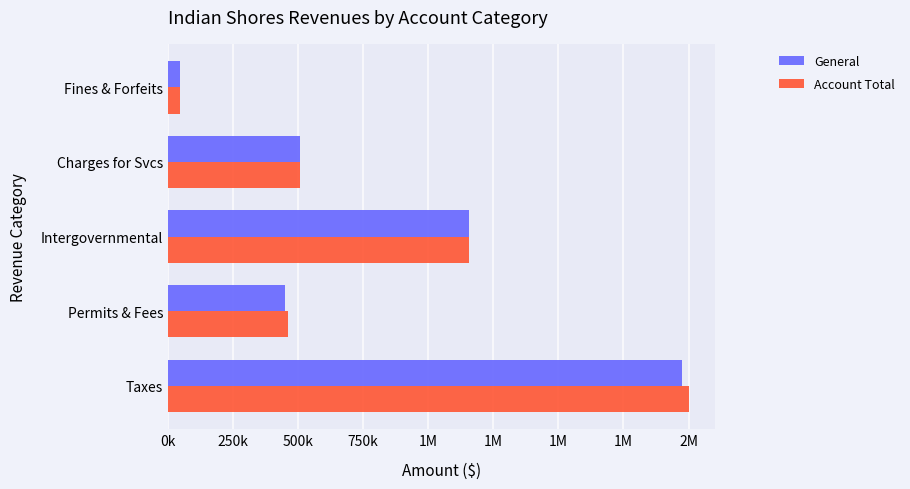

What are all the series names shown in the legend?

General, Account Total